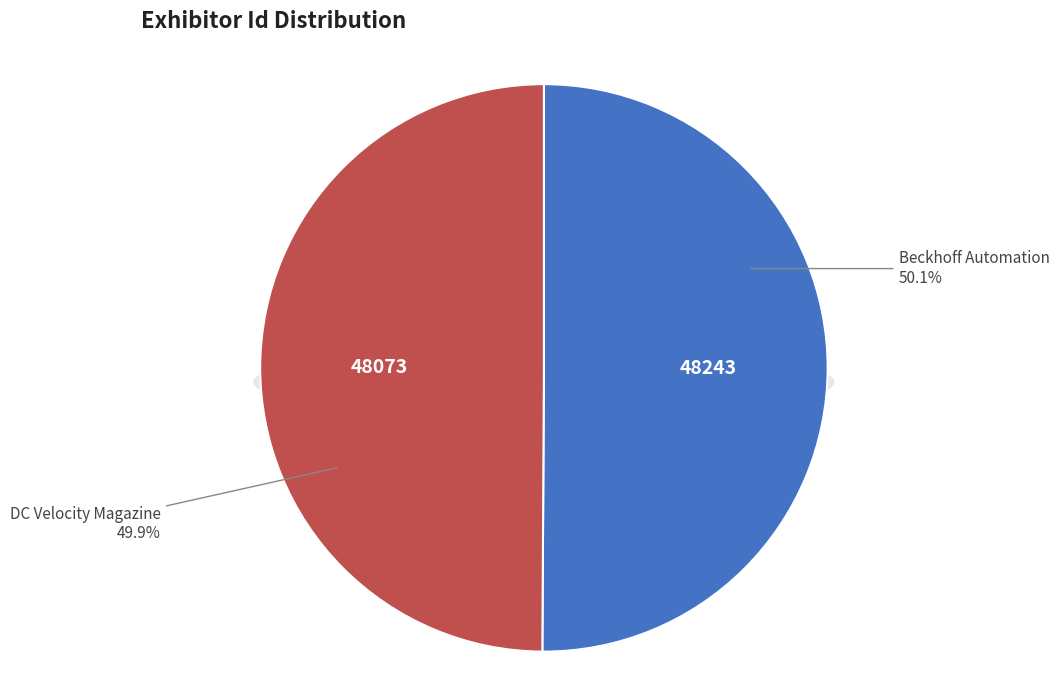

To the nearest percent, what percentage of the pie is DC Velocity Magazine?

50%